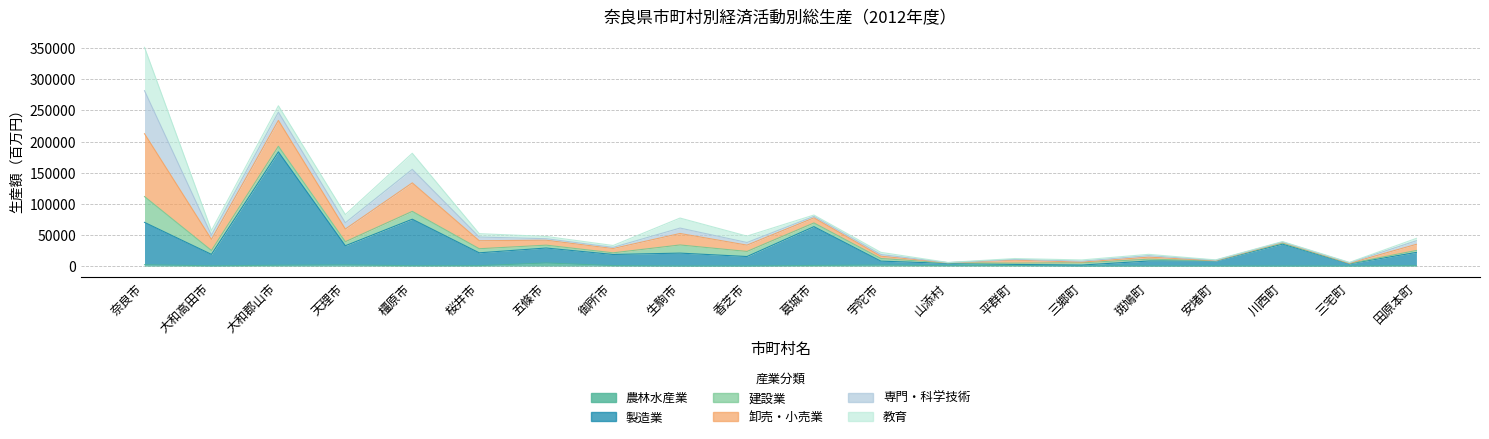

At which category does 専門・科学技術 reach its first local valley?

大和高田市